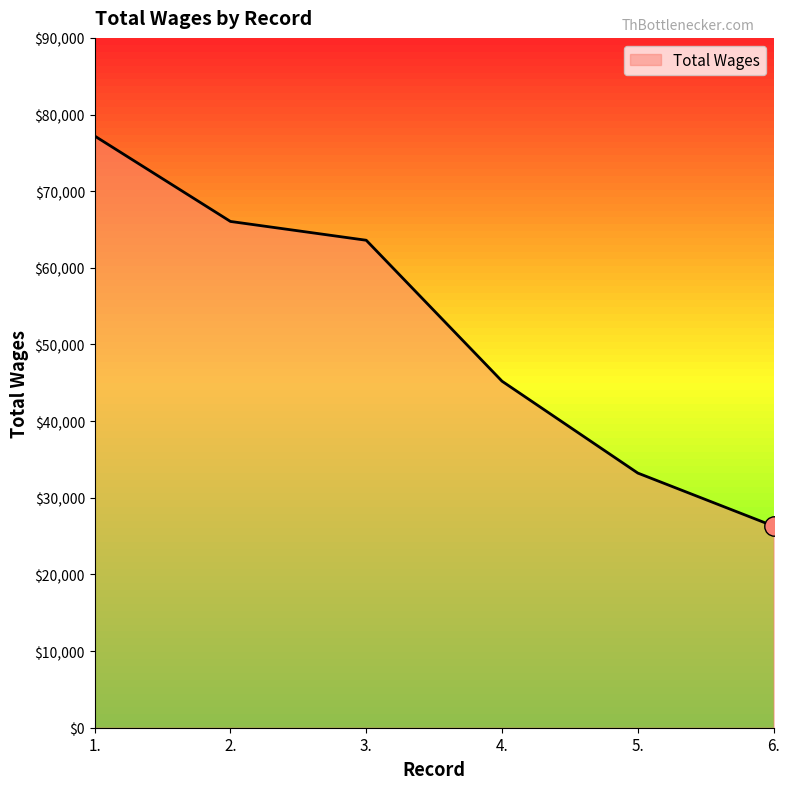

The chart shows a value of 21763 at 2.. True or false?

False